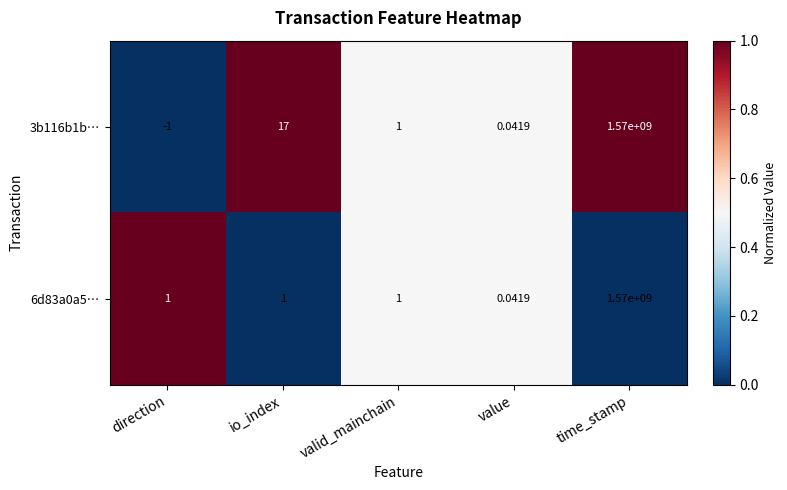

At how many categories does at least one series exceed 0?

5